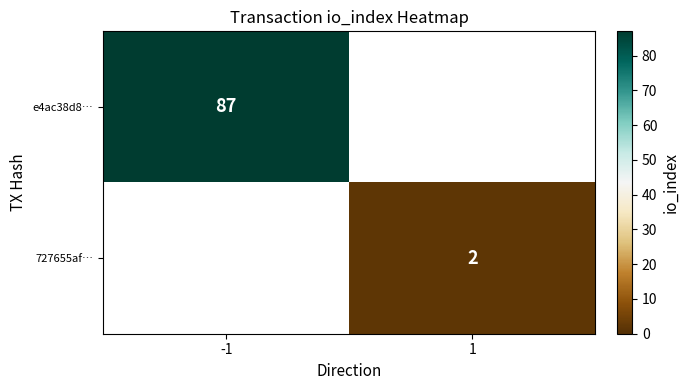

The e4ac38d8… series shows 41 at -1. True or false?

False